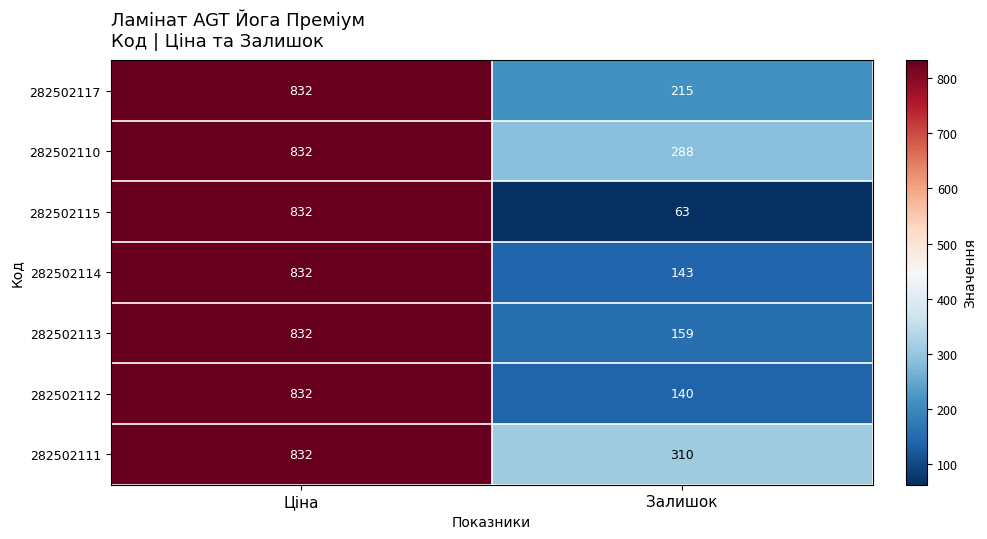

What is the difference between the 282502115 values at Ціна and Залишок?

769